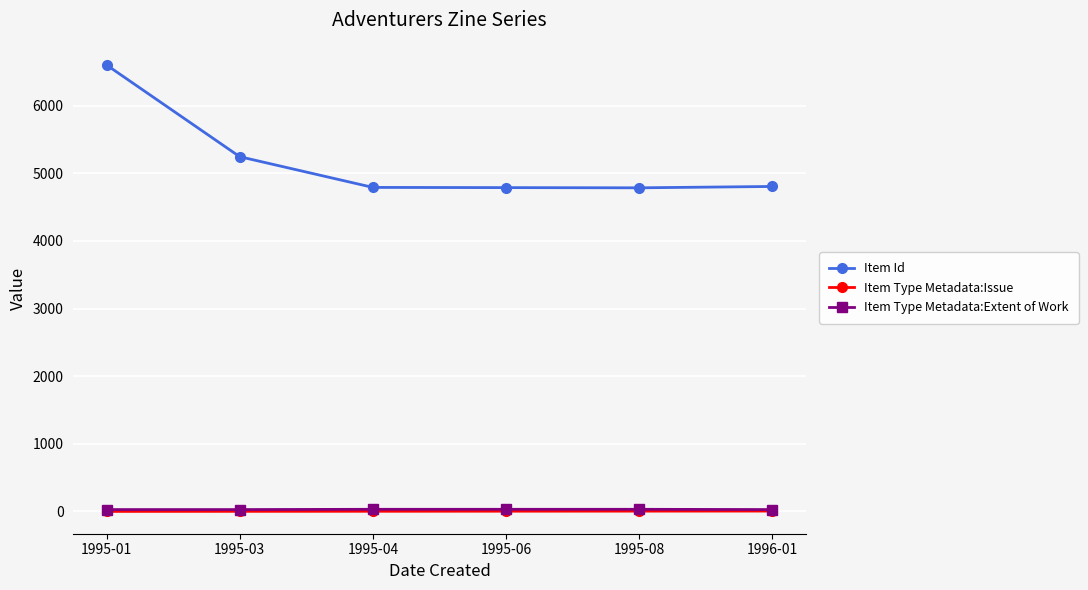

What is the difference between the maximum and second lowest values in the Item Id series?

1813